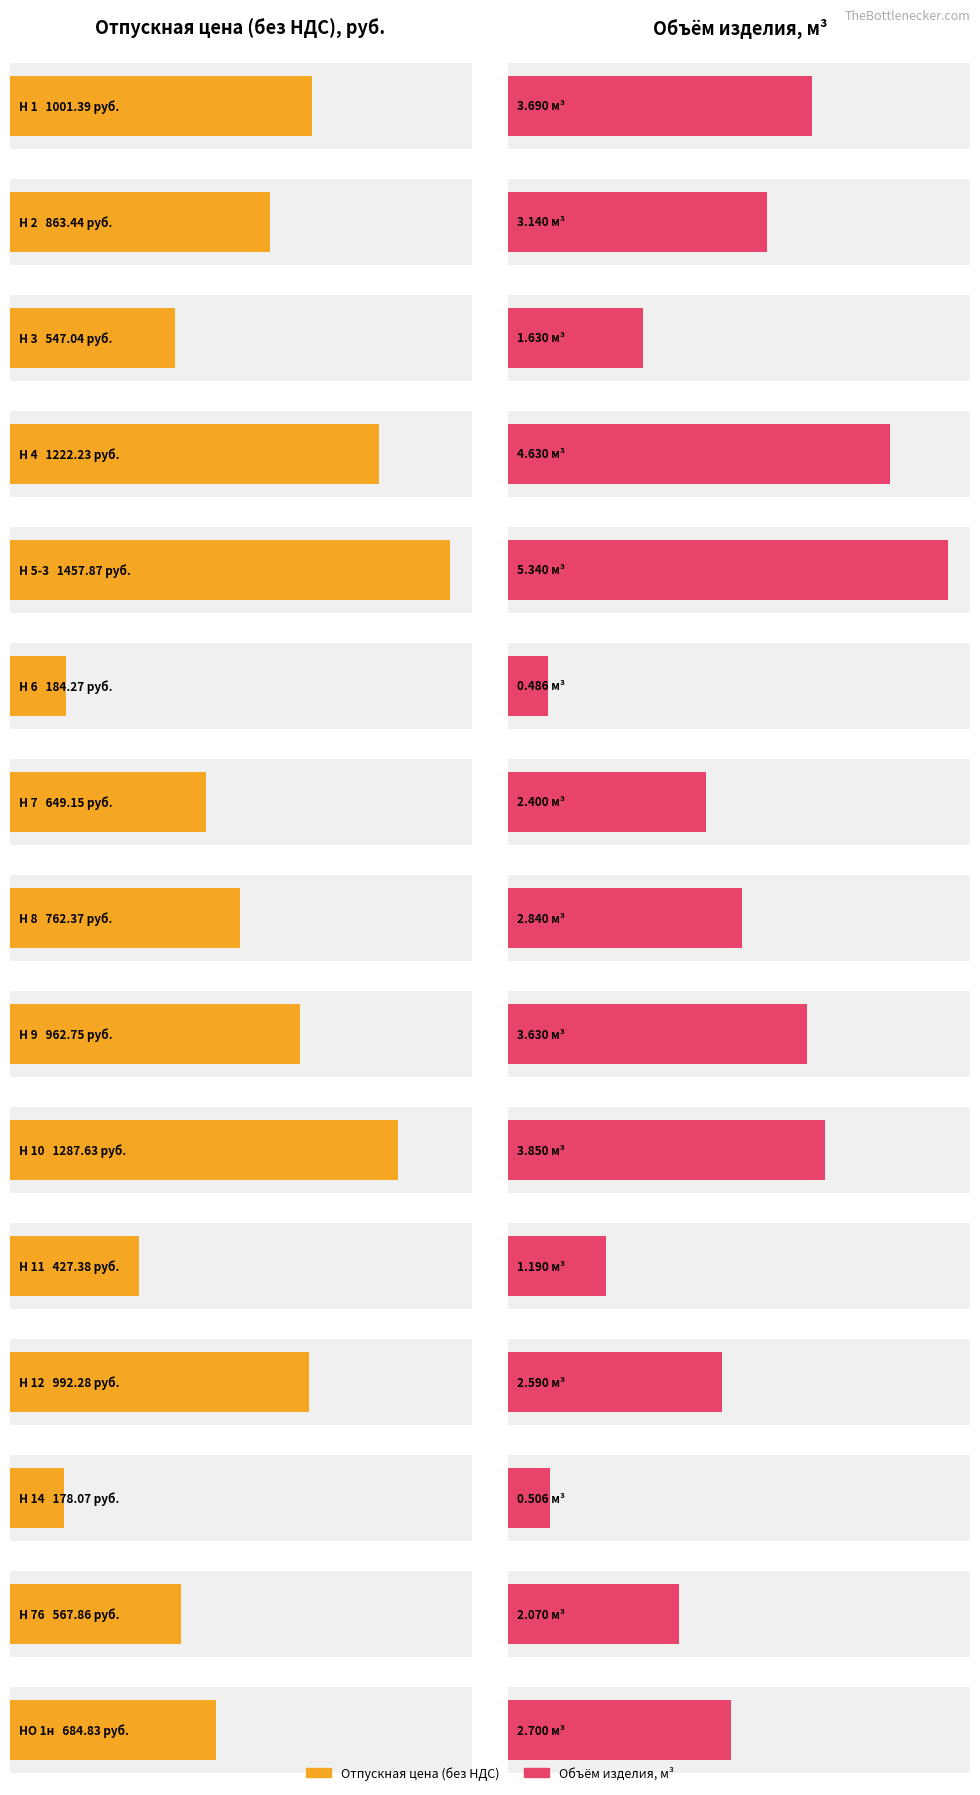

List the series in order of their overall mean, lowest first.

Объём изделия, м³, Отпускная цена (без НДС)